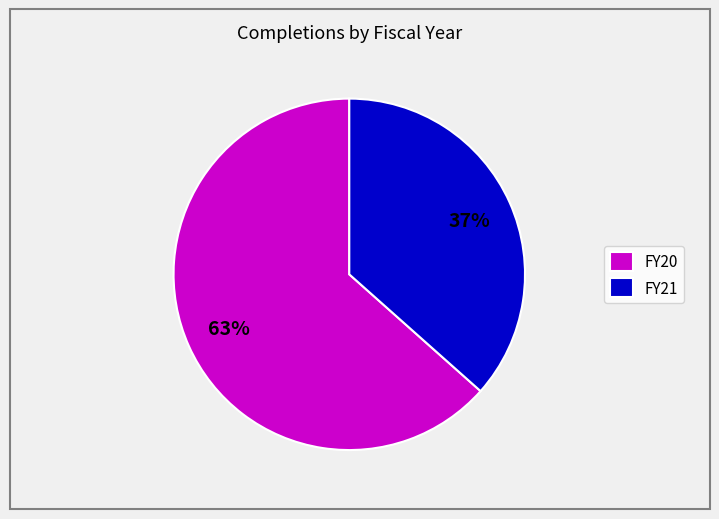

To the nearest percent, what portion does FY21 represent?

37%